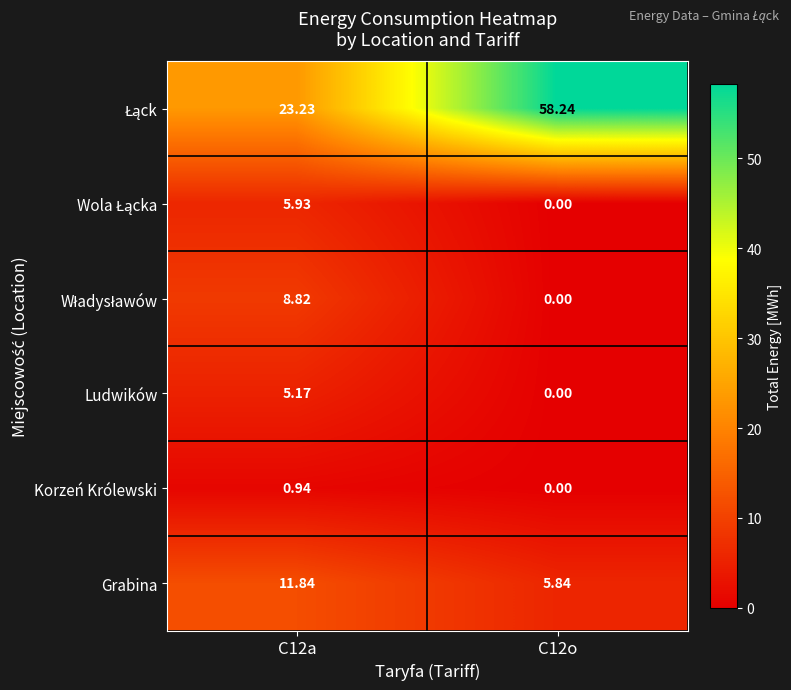

Rank the series by their maximum value, from lowest to highest.

Korzeń Królewski, Ludwików, Wola Łącka, Władysławów, Grabina, Łąck